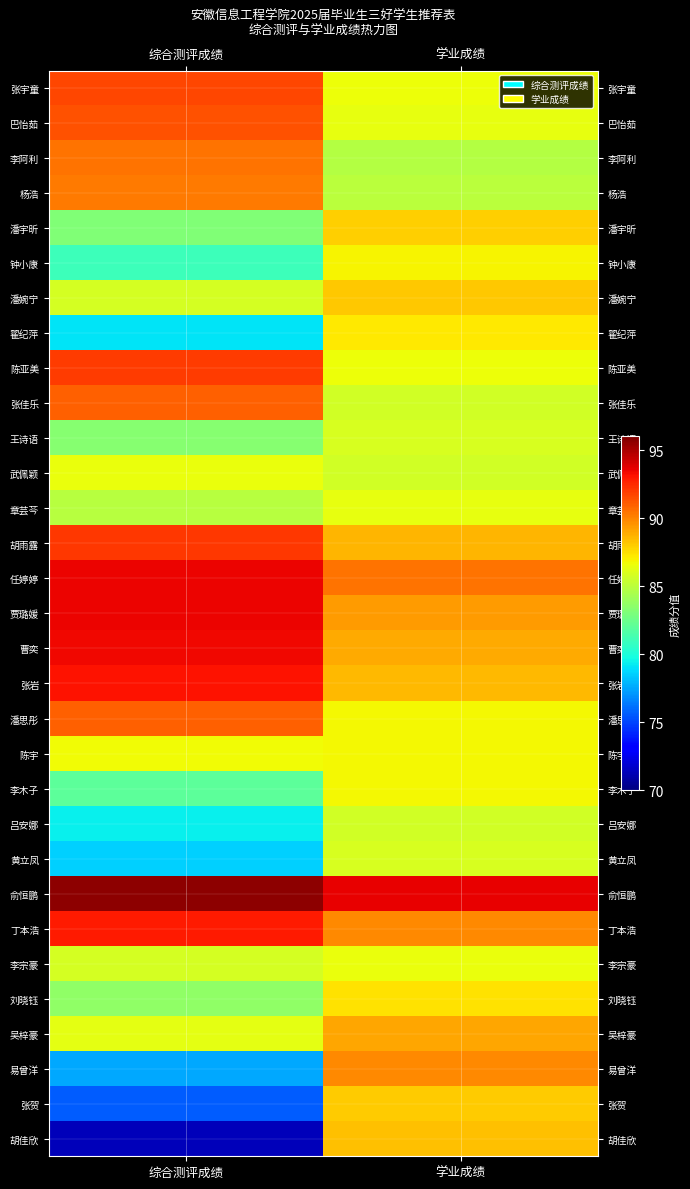

What is the difference between the highest and lowest values at 学业成绩?

8.9